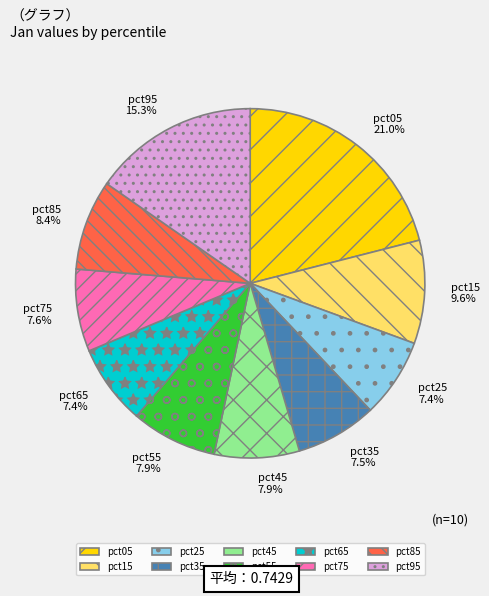

Is the sum of pct05 and pct95 greater than half?

No